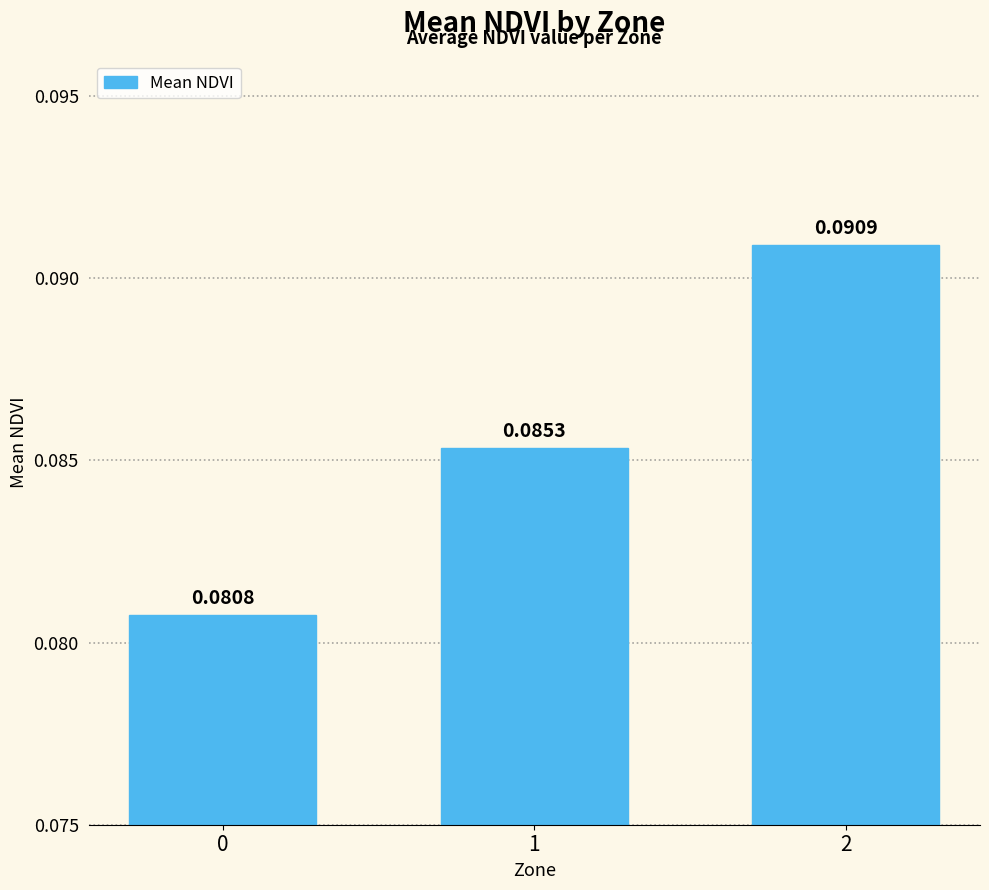

Between 1 and 0, which is larger?

1